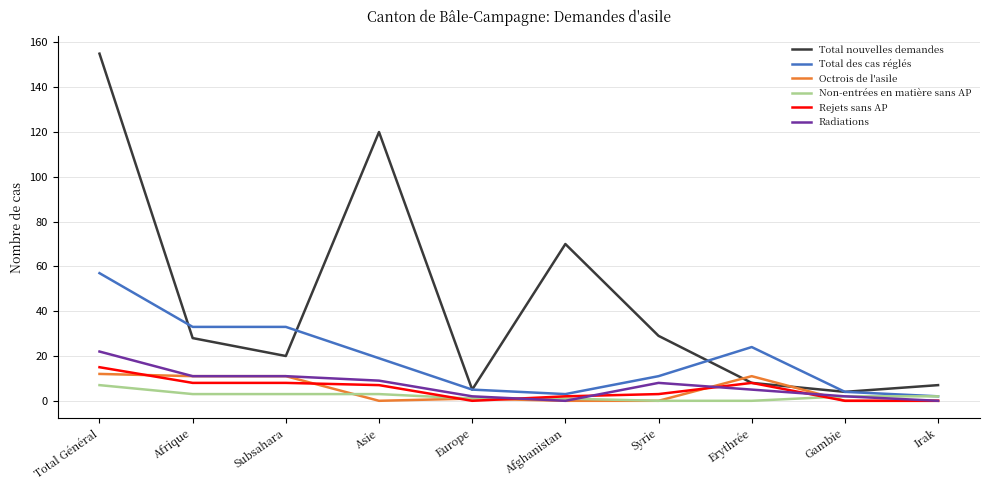

Which series changed the most between Afrique and Afghanistan?

Total nouvelles demandes